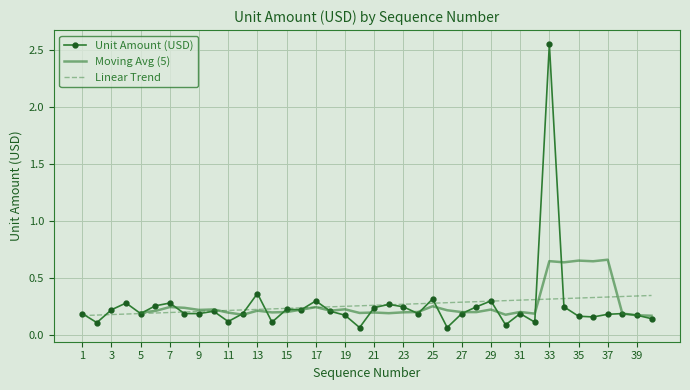

What is the average value?

0.3